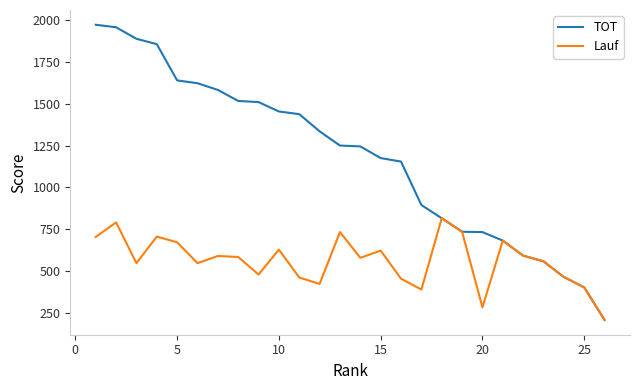

How many lines are shown in the chart?

2